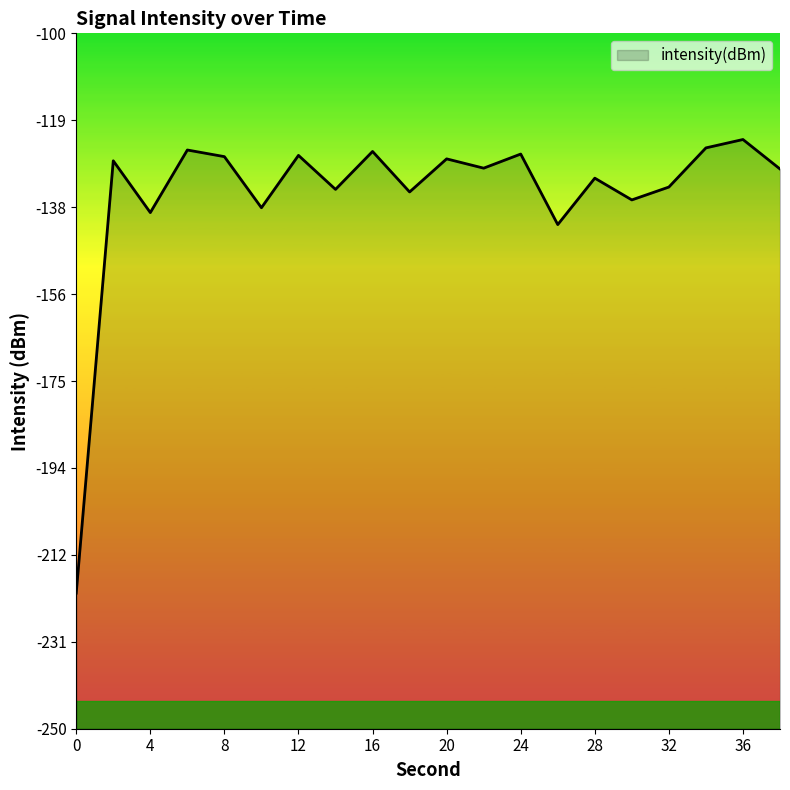

What is the smallest value displayed?

-220.7